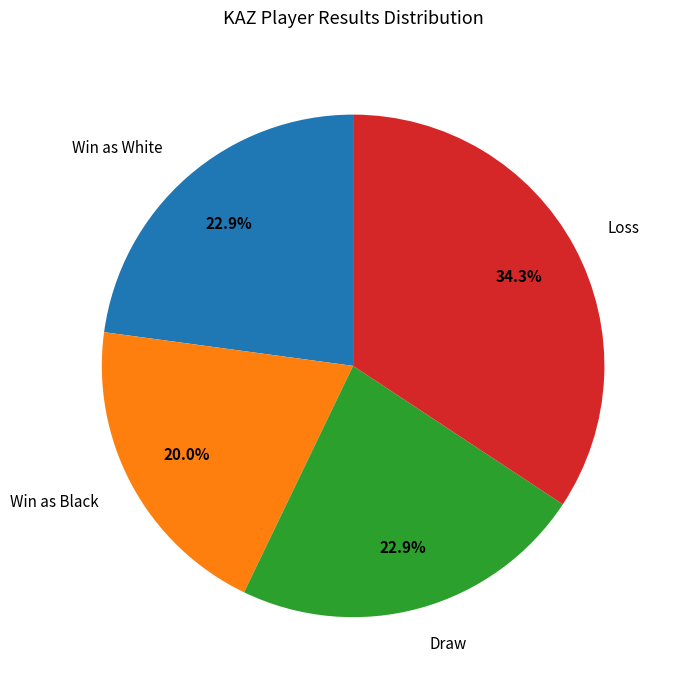

What is the total percentage of Win as Black and Draw?

42.9%